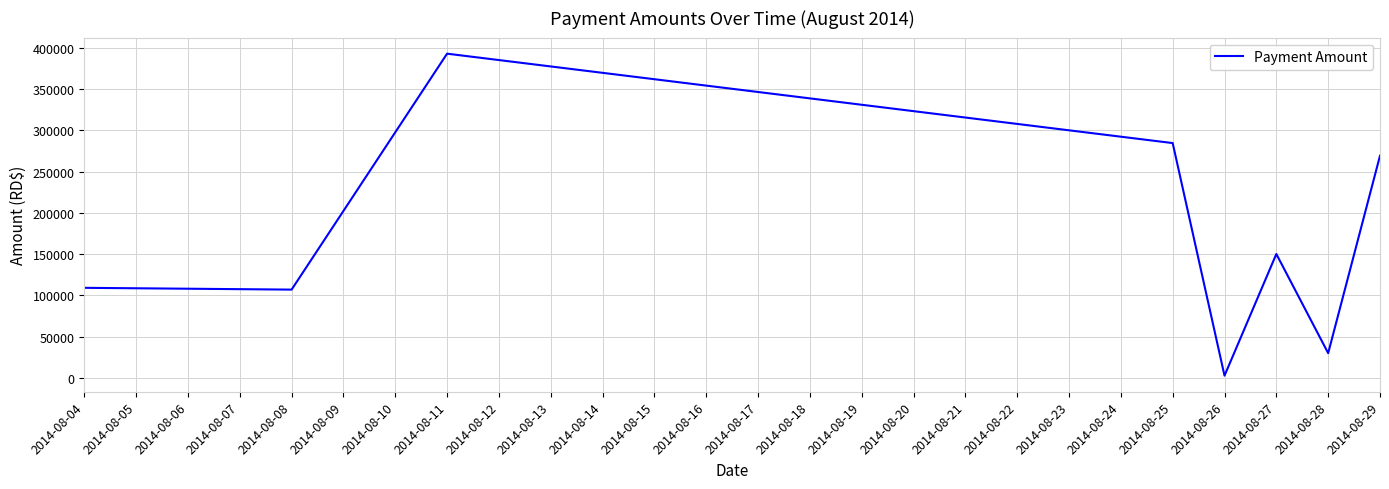

What is the ratio of the value at 2014-08-04 to the value at 2014-08-27?

0.7